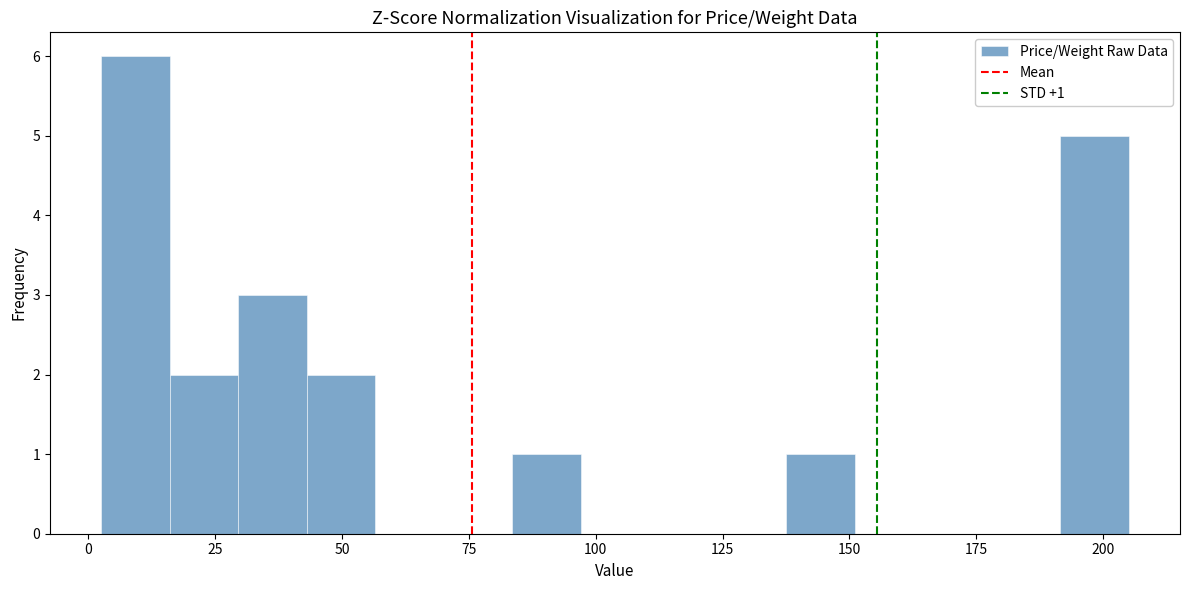

Read against the x-axis, roughly where is the centre of the tallest bar?

10